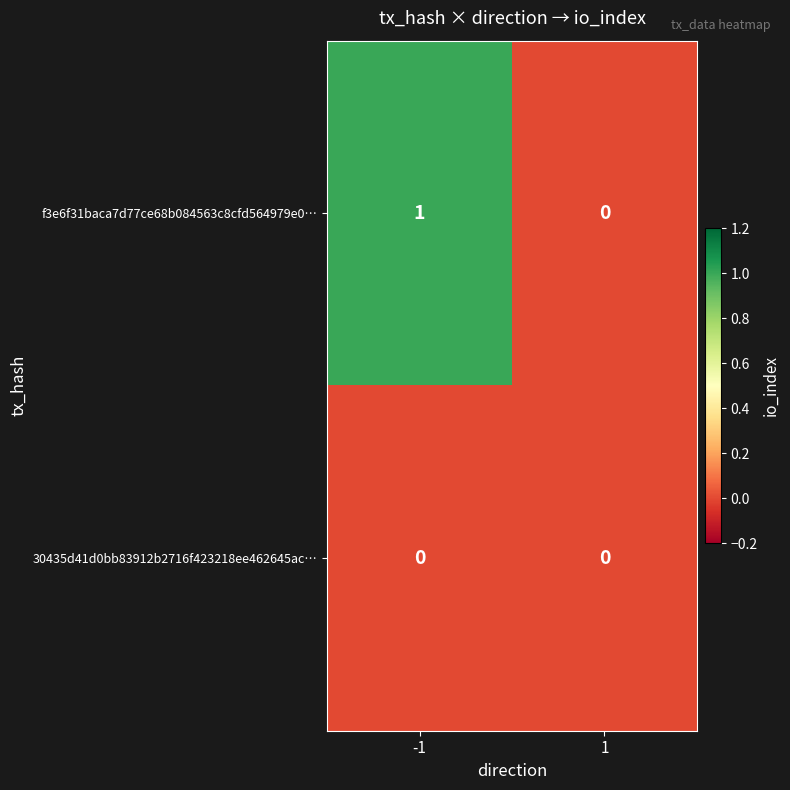

What is the maximum value shown in the chart?

1